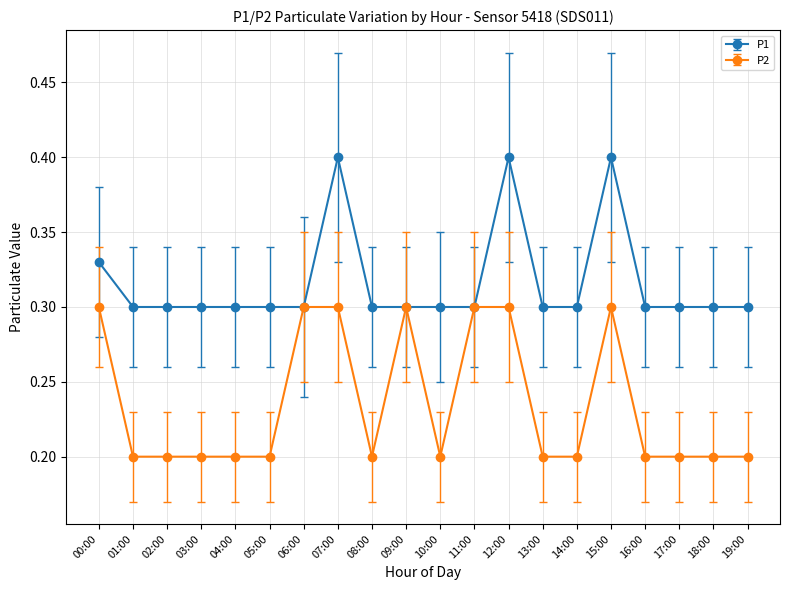

How many lines are shown in the chart?

2